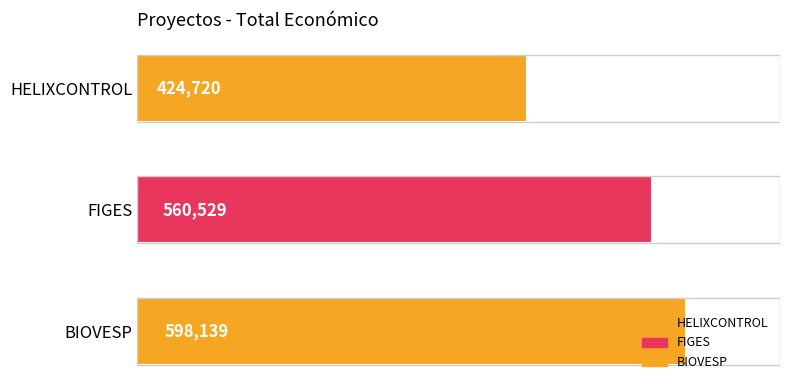

Rank the categories by value from highest to lowest.

BIOVESP, FIGES, HELIXCONTROL